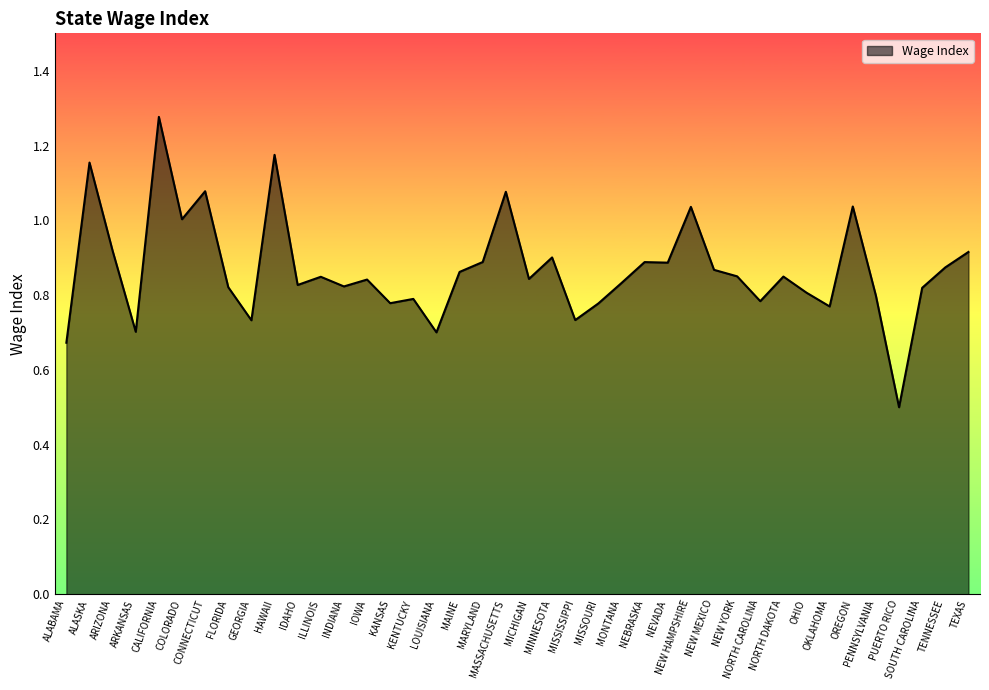

Where is the data nearest to the value 0?

PUERTO RICO